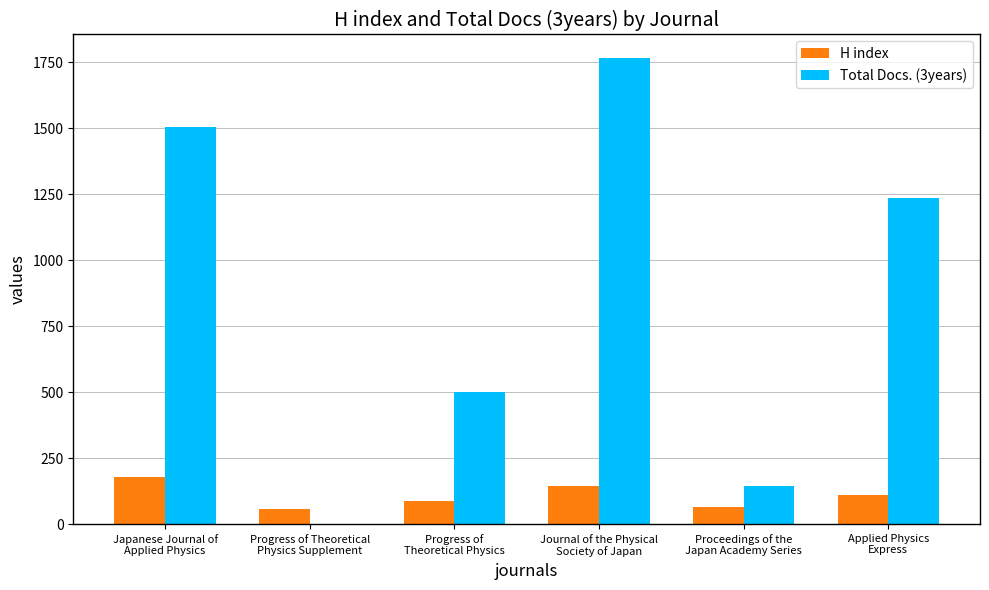

Are the bars horizontal?

No